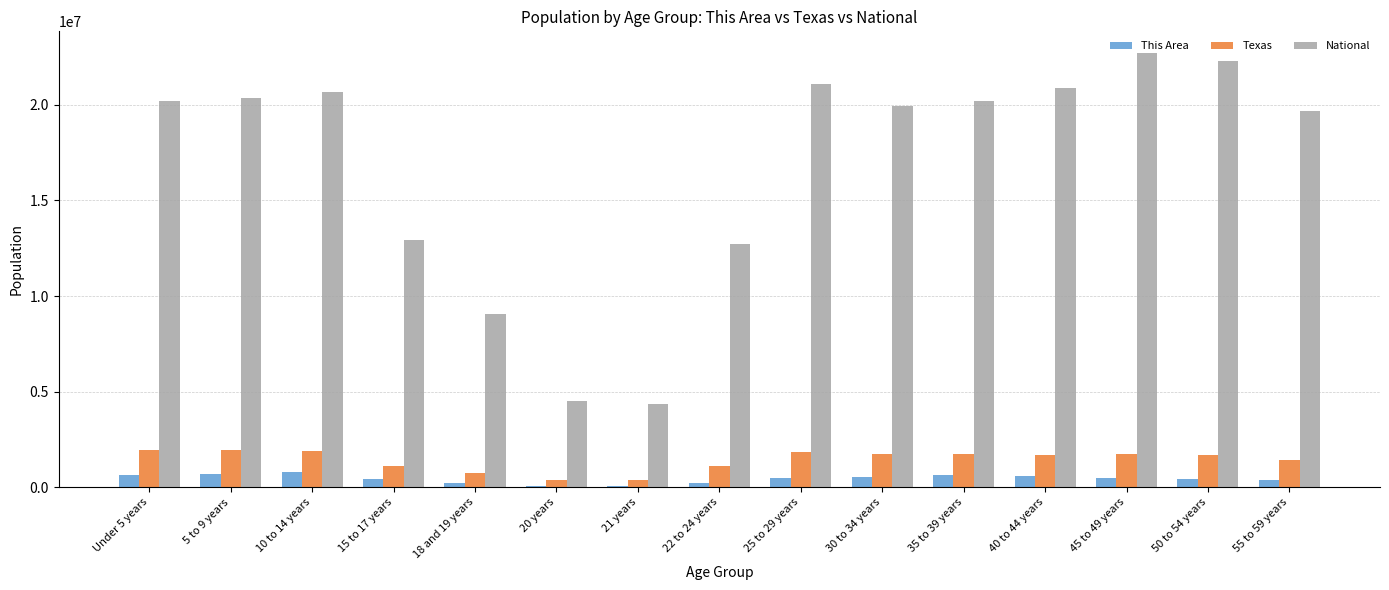

What is the highest value of the This Area series?

774000